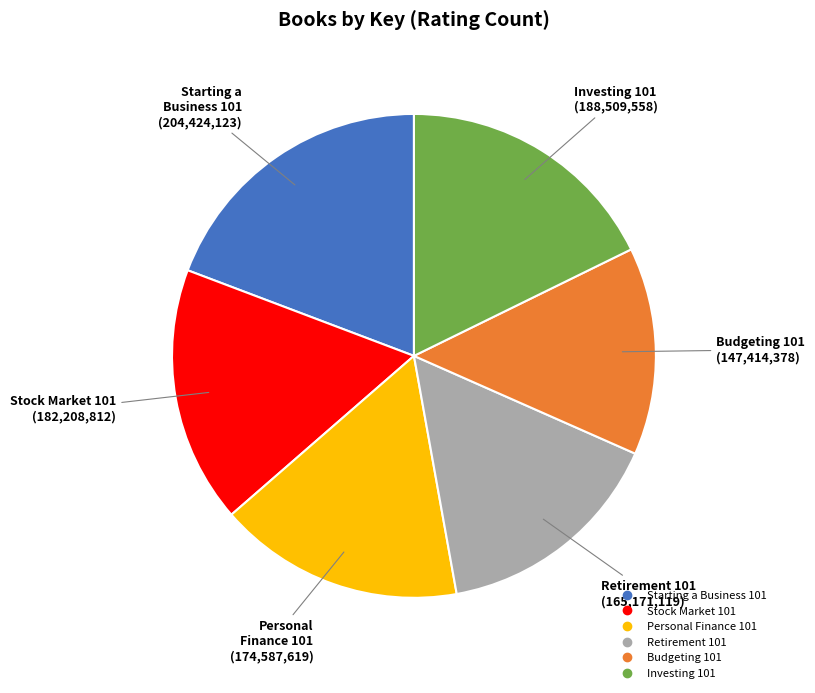

True or false: Stock Market 101 accounts for 5% of the total.

False